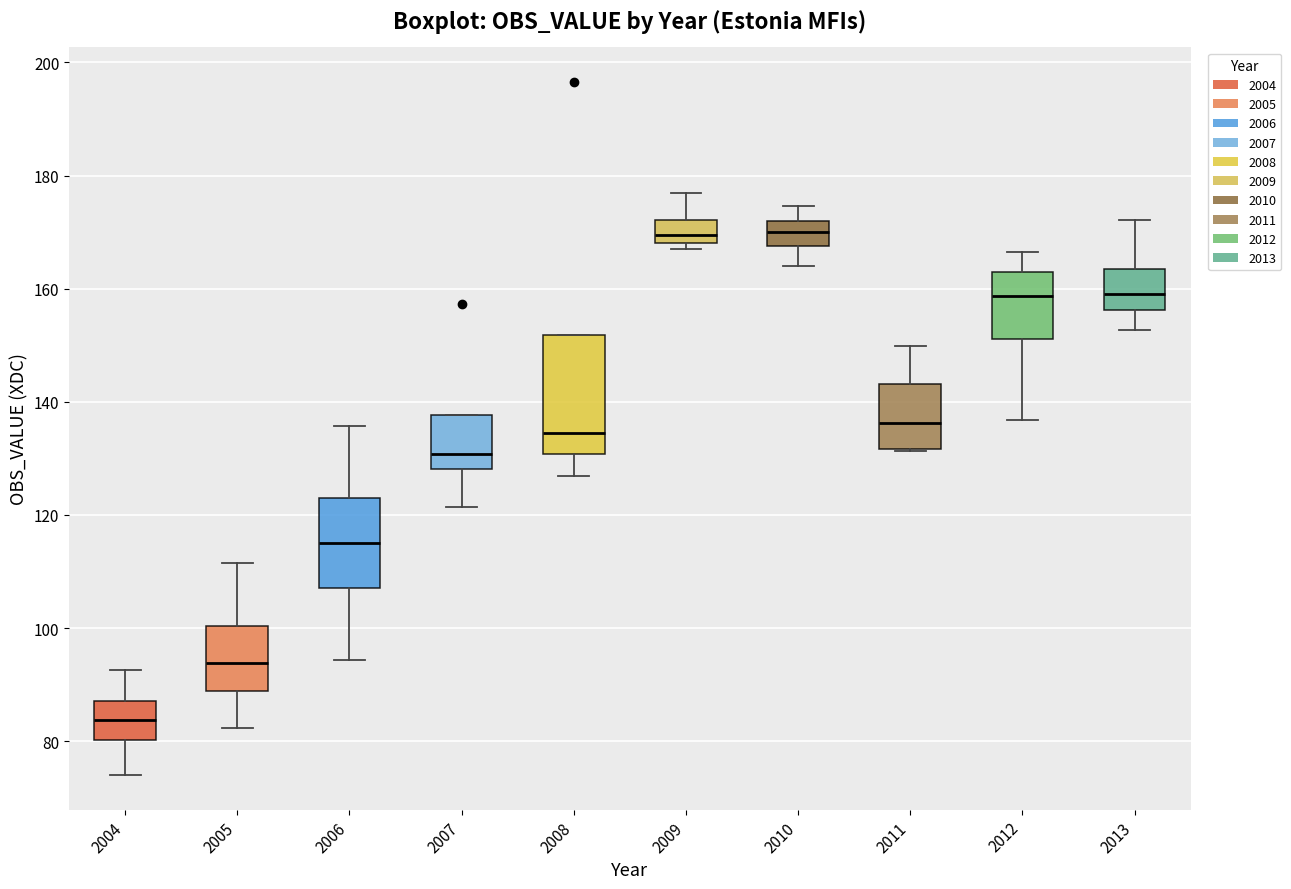

Reading left to right, read every box against the y-axis: the position of its median line, the range the box covers, and the ends of its whiskers. The values are not printed on the chart, so give them approximately, as read against the axis.

2004: median 84, box 80 to 88, whiskers 74 to 92
2005: median 94, box 88 to 100, whiskers 82 to 112
2006: median 114, box 108 to 122, whiskers 94 to 136
2007: median 130, box 128 to 138, whiskers 122 to 138
2008: median 134, box 130 to 152, whiskers 126 to 152
2009: median 170, box 168 to 172, whiskers 168 (just below the box's lower edge) to 176
2010: median 170, box 168 to 172, whiskers 164 to 174
2011: median 136, box 132 to 144, whiskers 132 to 150
2012: median 158, box 152 to 162, whiskers 136 to 166
2013: median 160, box 156 to 164, whiskers 152 to 172